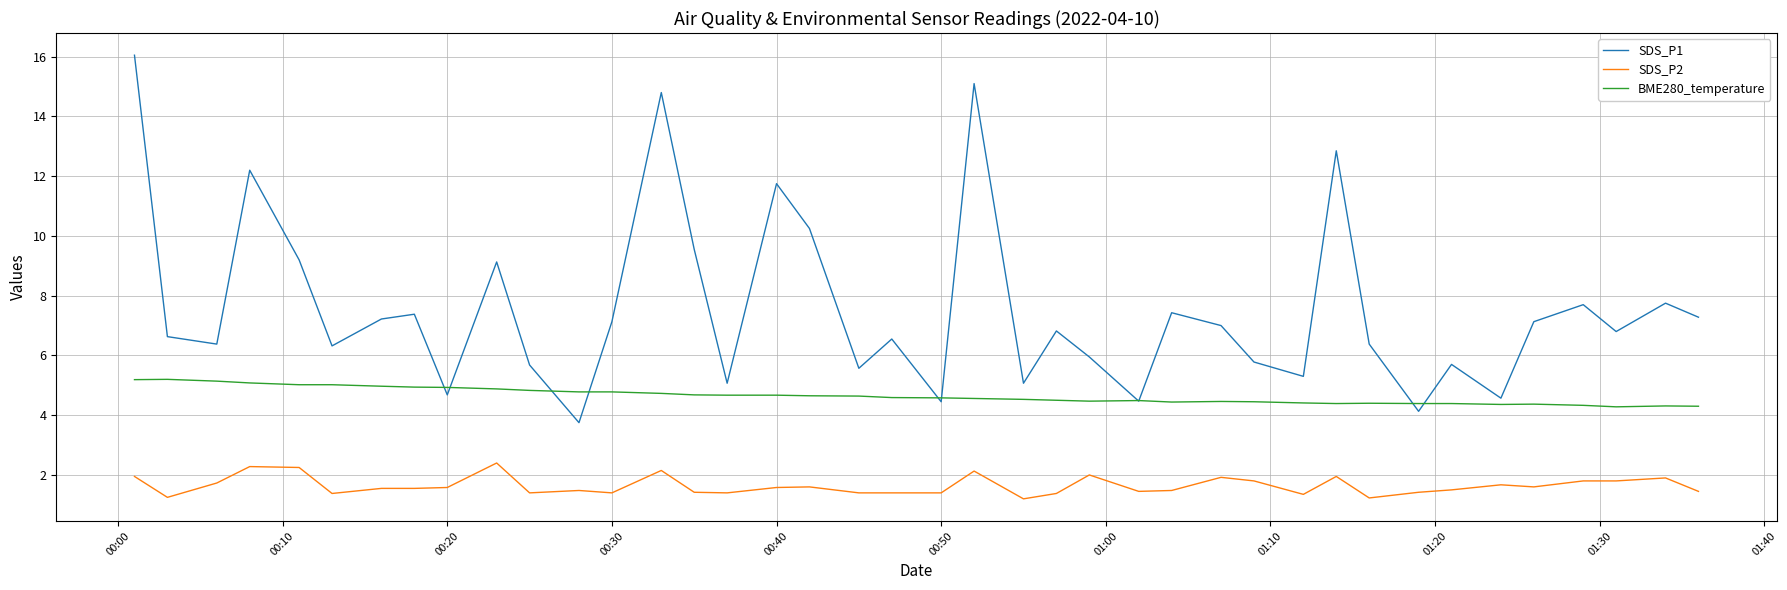

Rank the series by their maximum value, from highest to lowest.

SDS_P1, BME280_temperature, SDS_P2